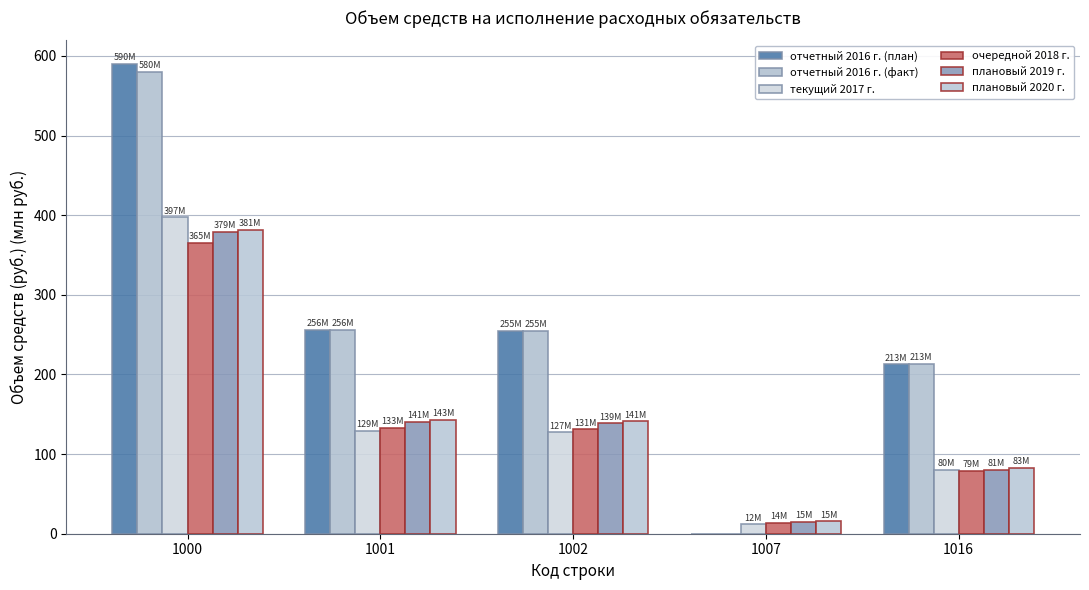

What is the sum of all отчетный 2016 г. (план) values?

1313.9